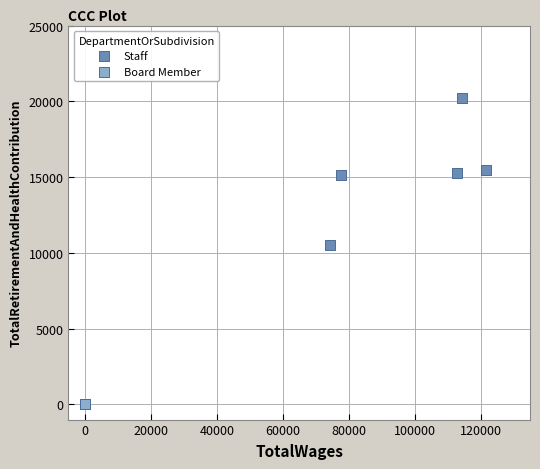

Which series reaches the maximum Y coordinate?

Staff